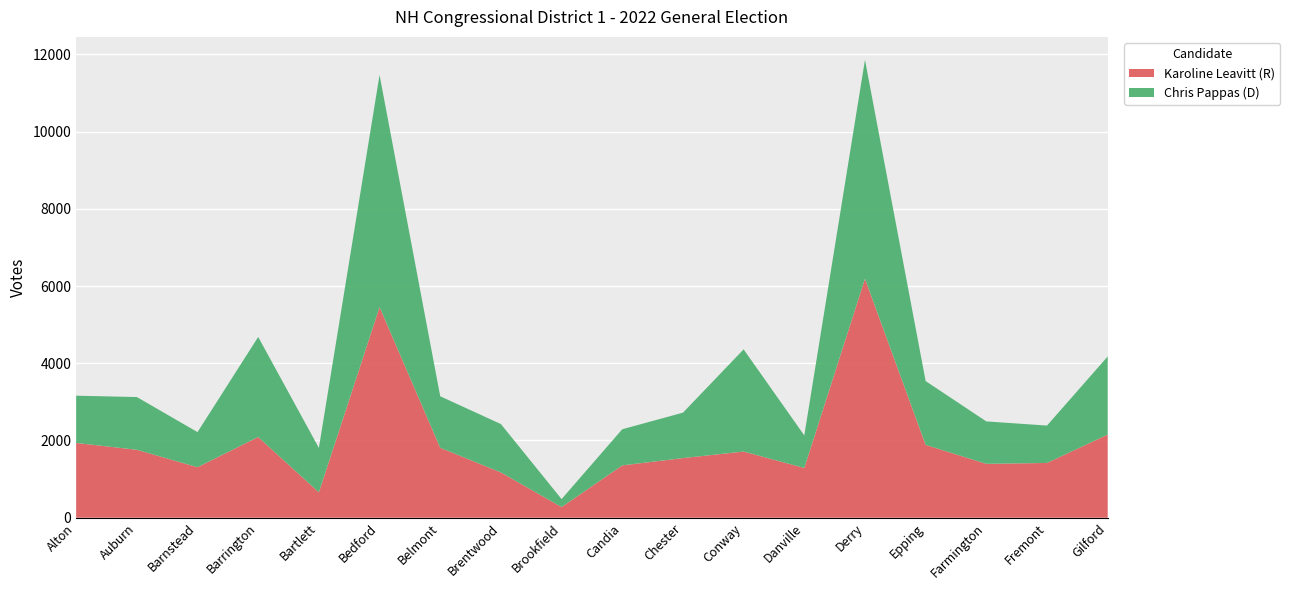

Reading left to right, extract all data points from this chart.

Karoline Leavitt (R): Alton=1936	Auburn=1759	Barnstead=1307	Barrington=2090	Bartlett=656	Bedford=5455	Belmont=1811	Brentwood=1172	Brookfield=275	Candia=1354	Chester=1544	Conway=1713	Danville=1288	Derry=6191	Epping=1886	Farmington=1395	Fremont=1418	Gilford=2152
Chris Pappas (D): Alton=1224	Auburn=1366	Barnstead=910	Barrington=2592	Bartlett=1151	Bedford=6013	Belmont=1334	Brentwood=1253	Brookfield=207	Candia=937	Chester=1176	Conway=2647	Danville=843	Derry=5670	Epping=1653	Farmington=1099	Fremont=968	Gilford=2023